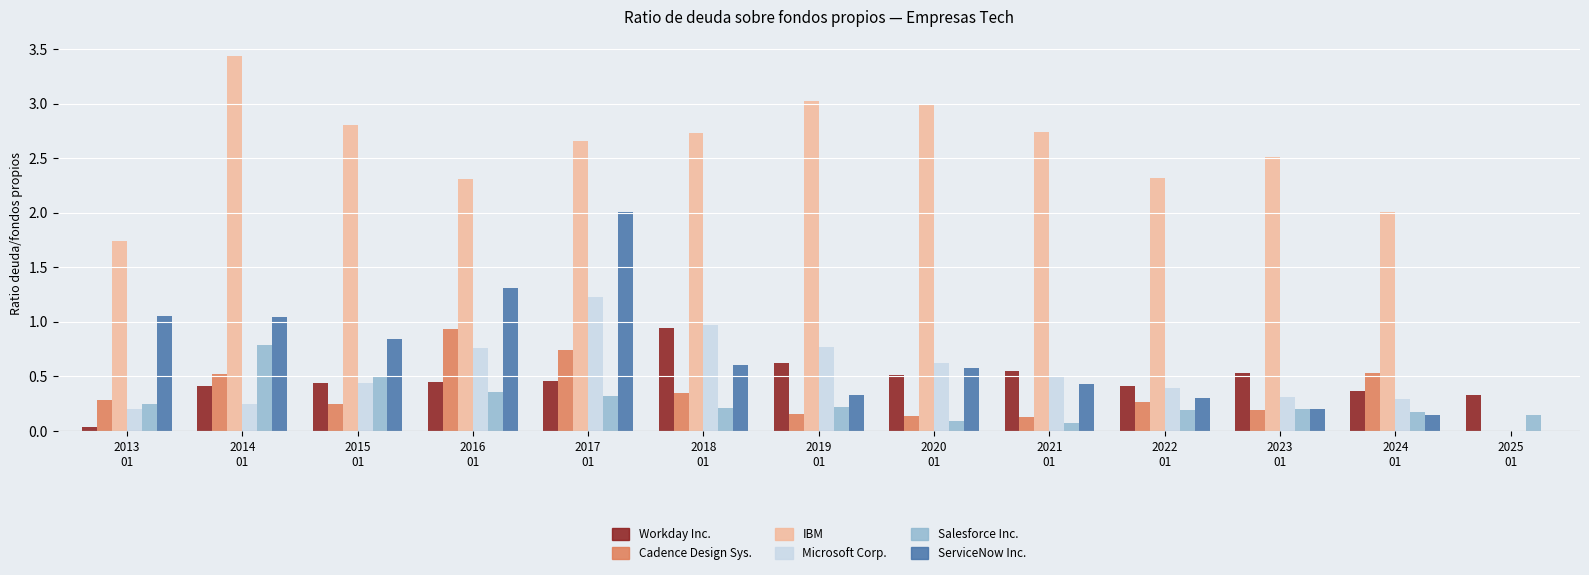

What is the sum of all Workday Inc. values?

6.1